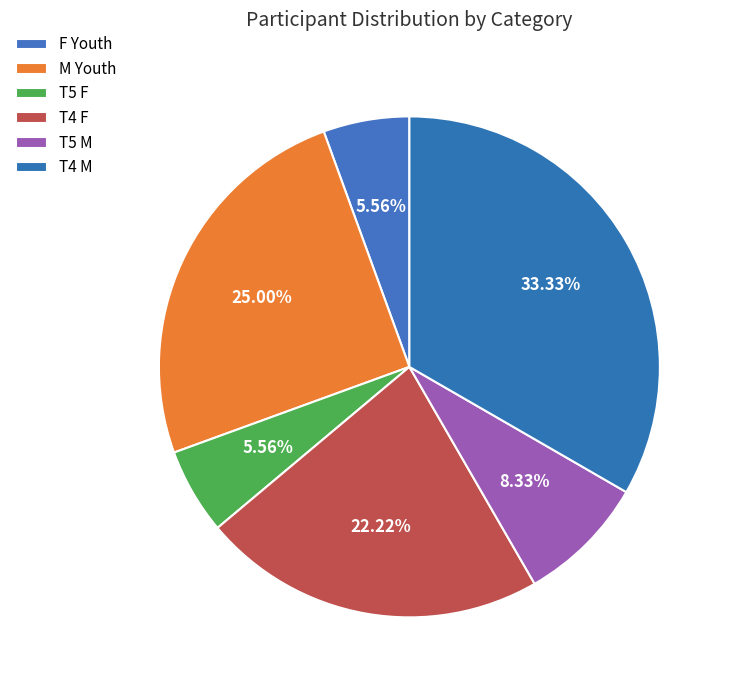

Combined, what portion of the pie is M Youth and T5 M?

33.3%